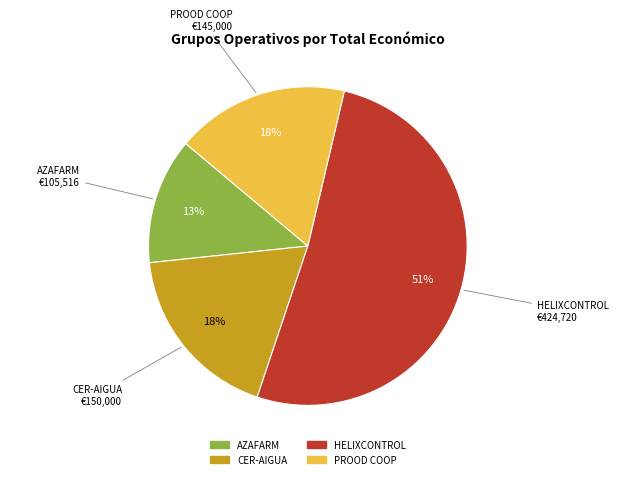

Is the sum of AZAFARM and CER-AIGUA greater than half?

No